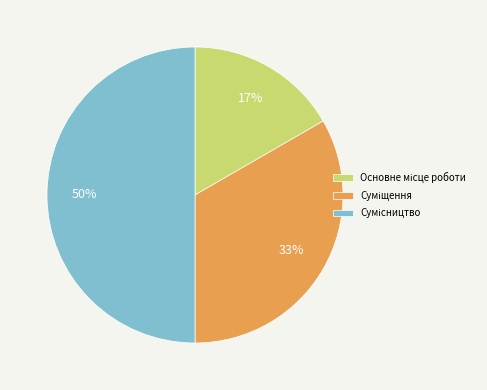

To the nearest percent, what is the average slice percentage?

33%